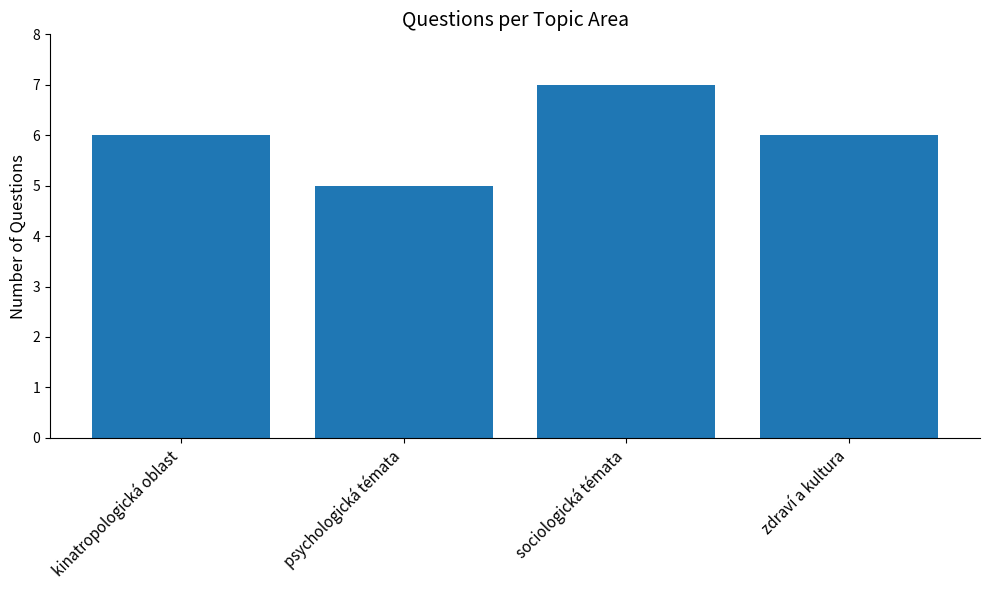

Read the value at sociologická témata.

7